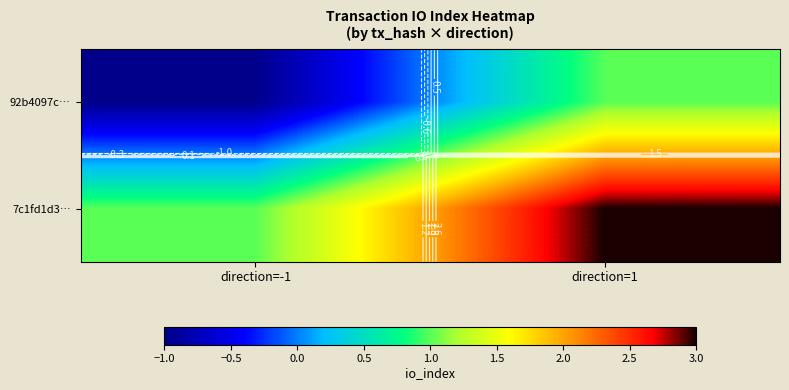

True or false: 92b4097c… has a value of 0 at direction=-1.

False